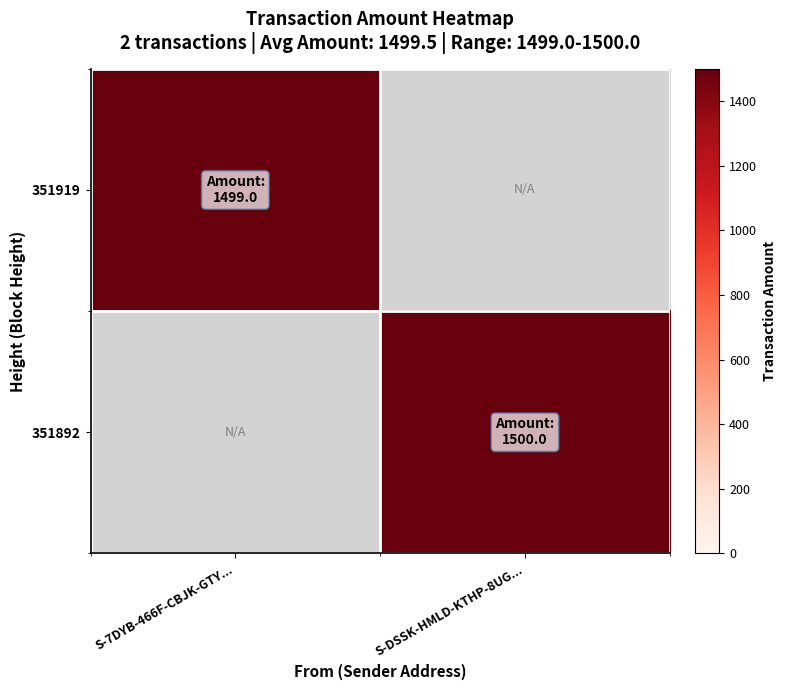

At how many categories does at least one series exceed 1499?

1